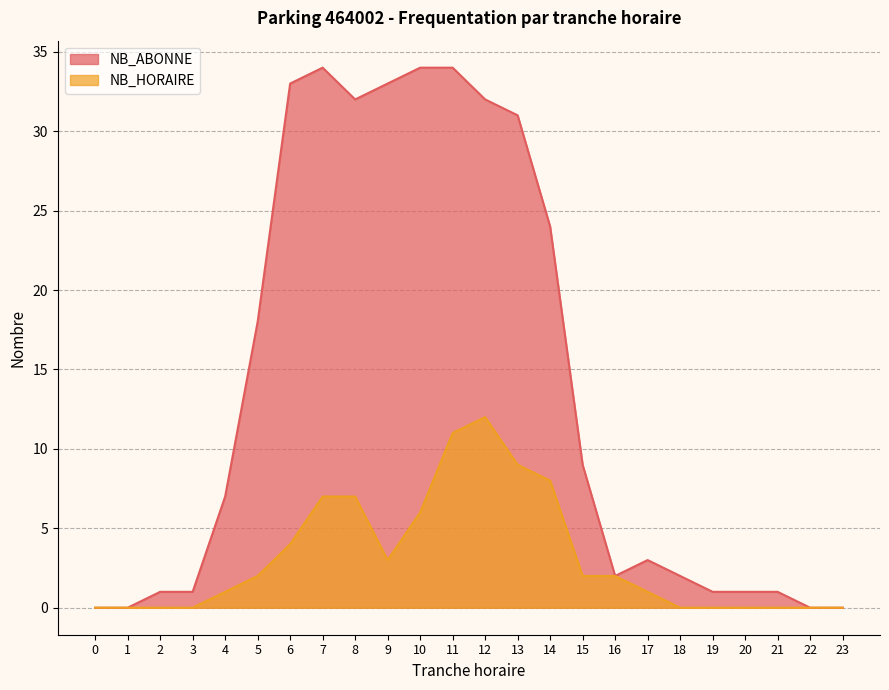

Count the number of data series in this chart.

2